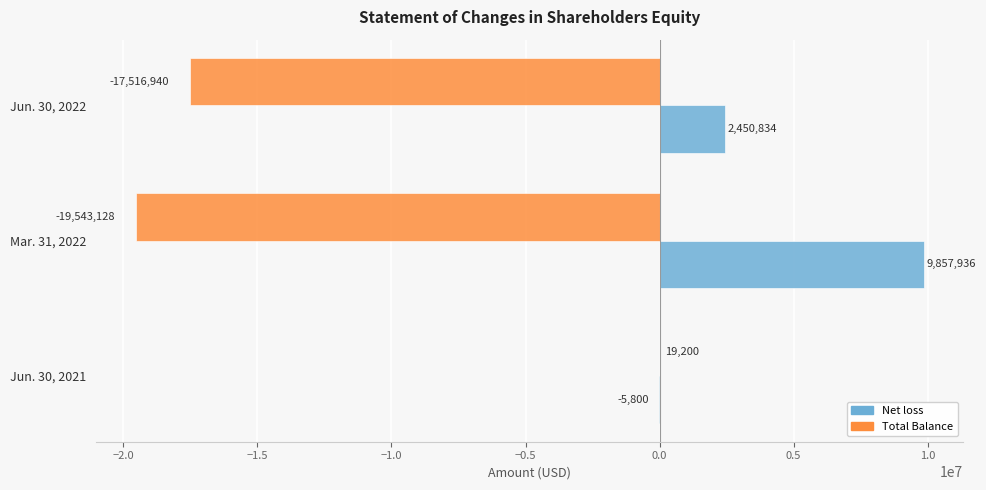

Count the number of data series in this chart.

2